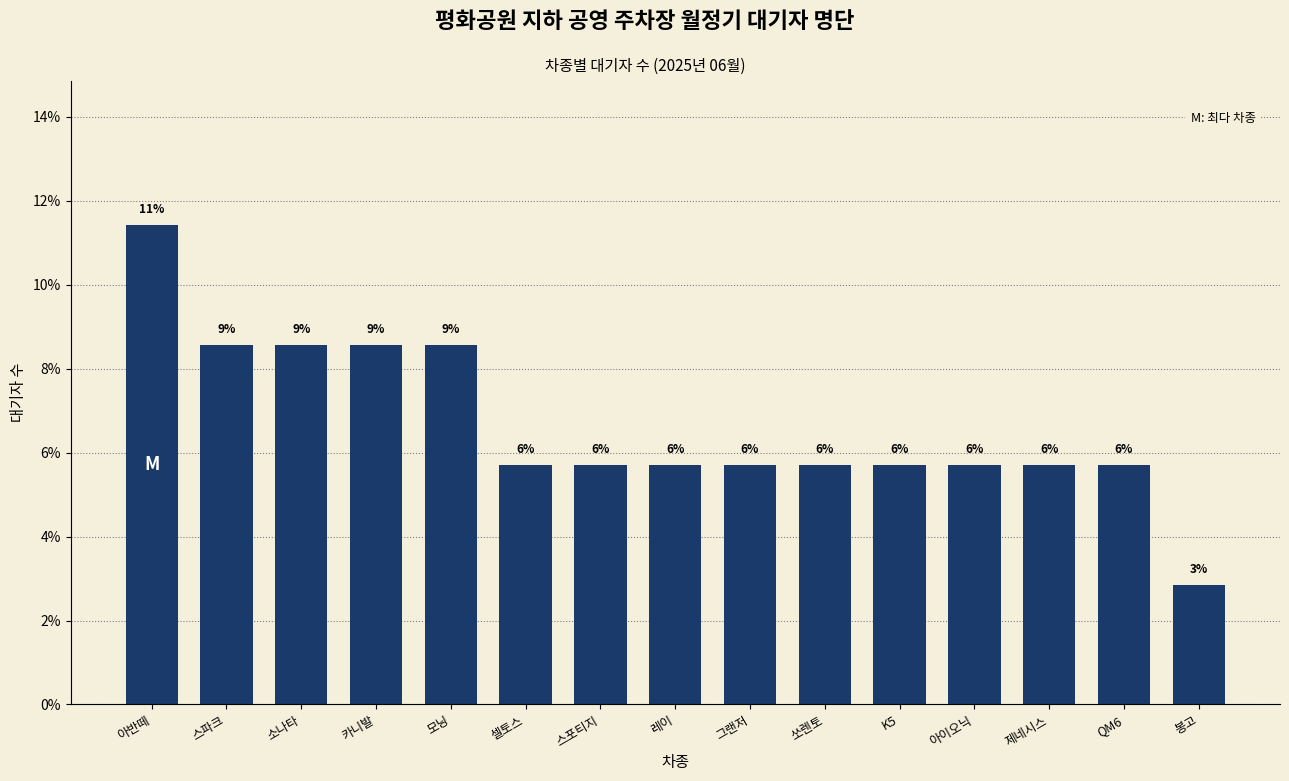

How many bars are there in total?

15